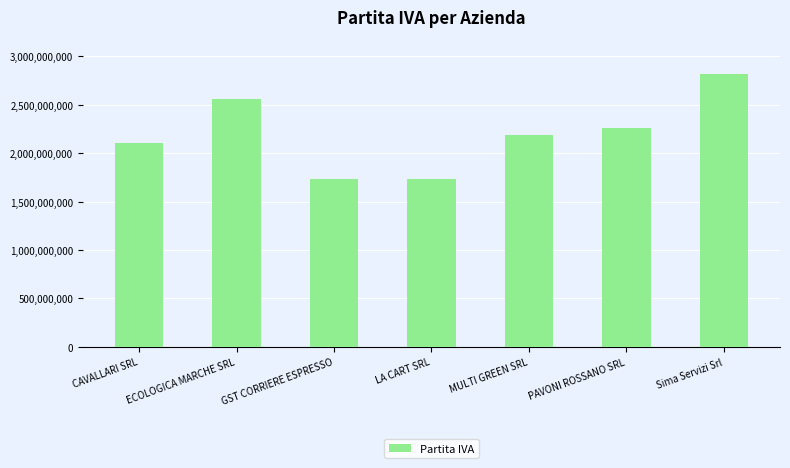

What is the change in value from GST CORRIERE ESPRESSO to LA CART SRL?

-519932